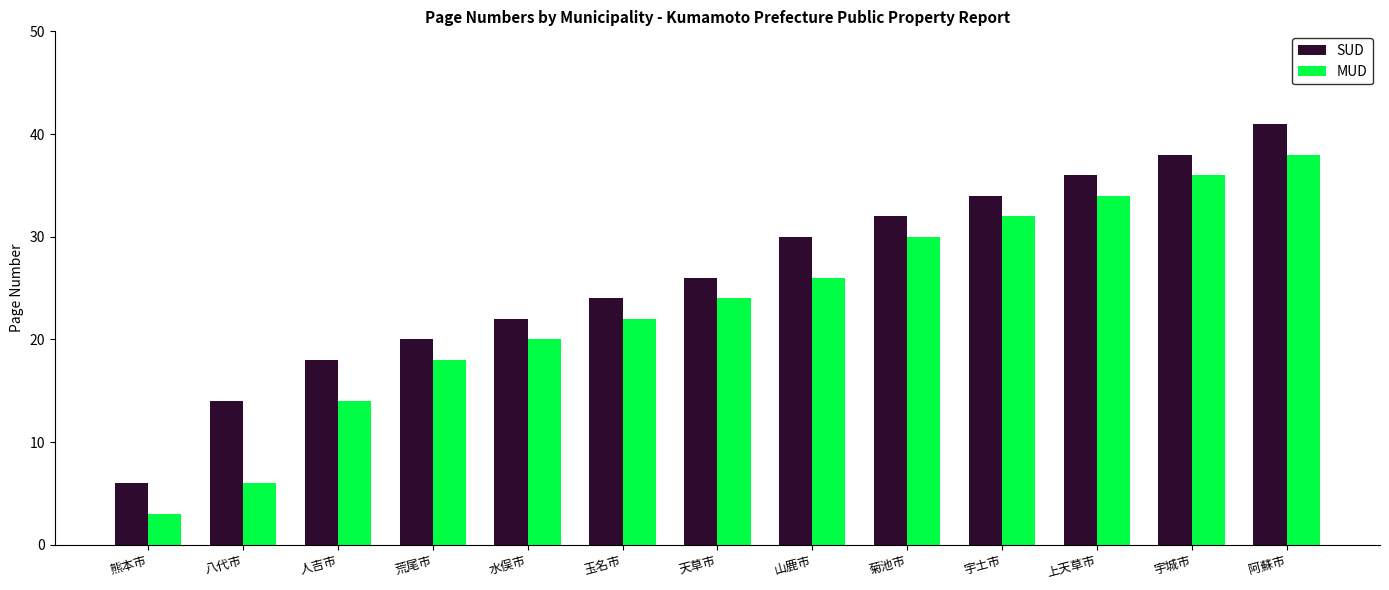

Which series changed the most between 天草市 and 山鹿市?

SUD